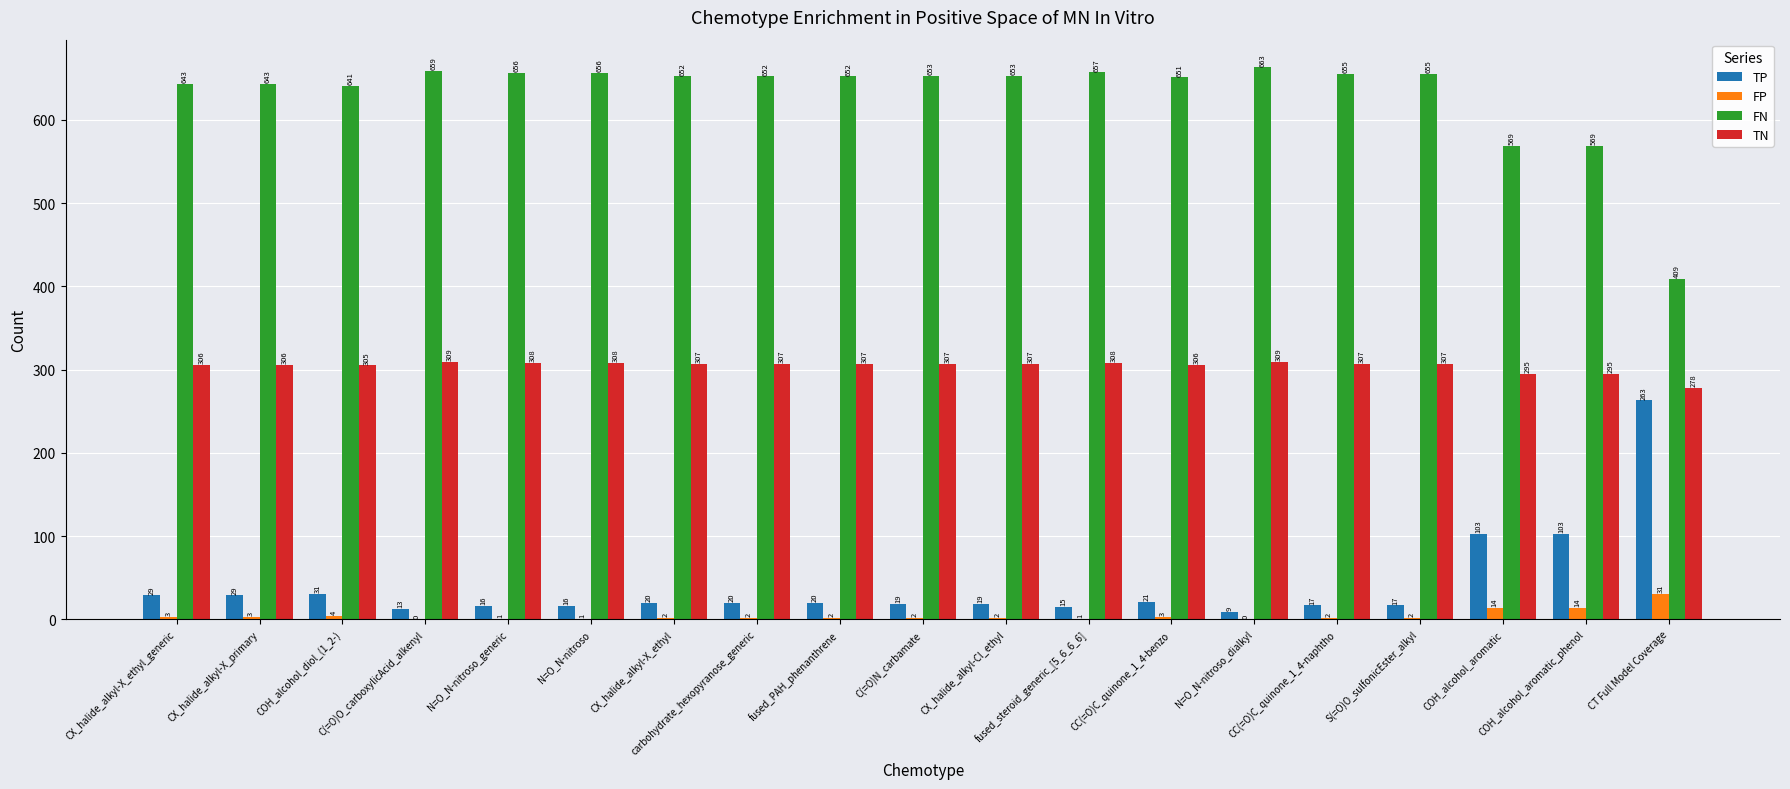

What is the sum of all FN values?

11988